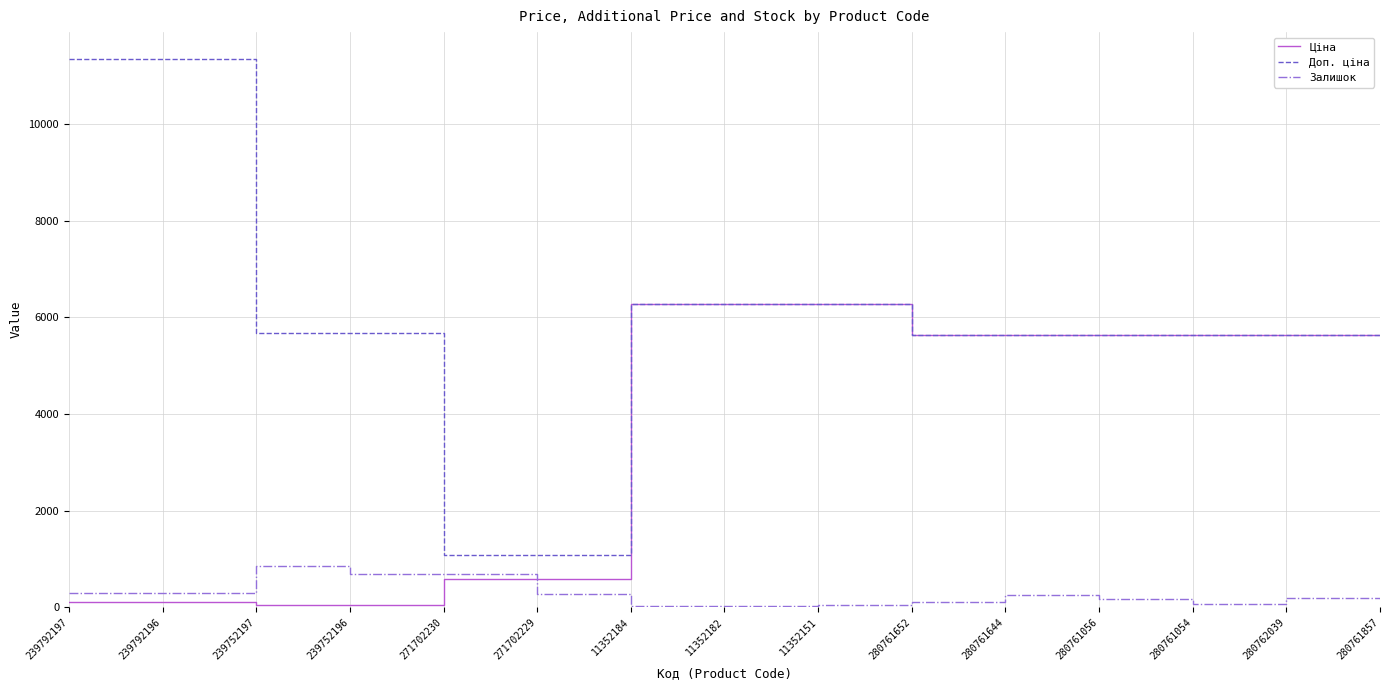

How many categories are shown in the chart?

15